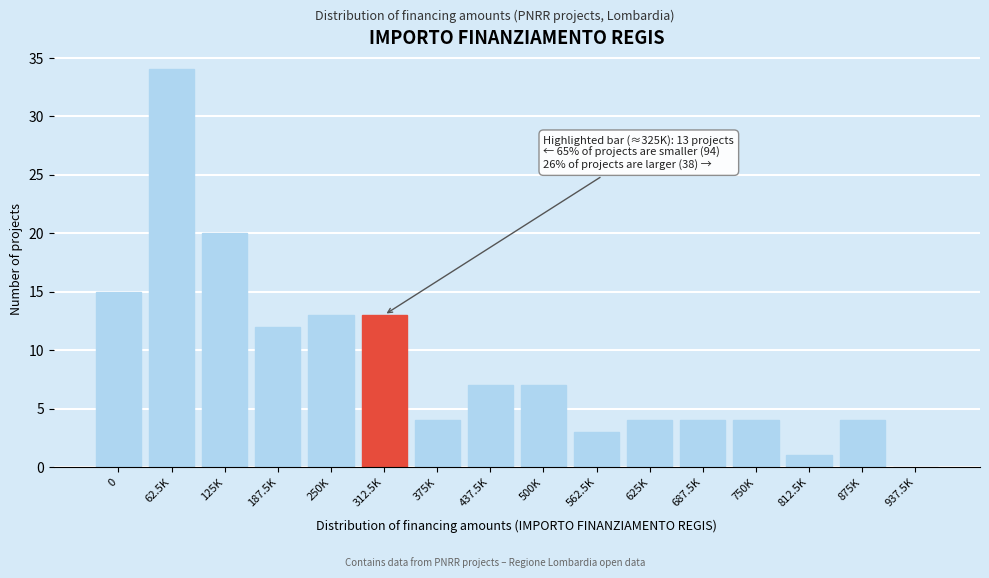

Reading left to right, extract all data points from this chart.

0=15	62.5K=34	125K=20	187.5K=12	250K=13	312.5K=13	375K=4	437.5K=7	500K=7	562.5K=3	625K=4	687.5K=4	750K=4	812.5K=1	875K=4	937.5K=0